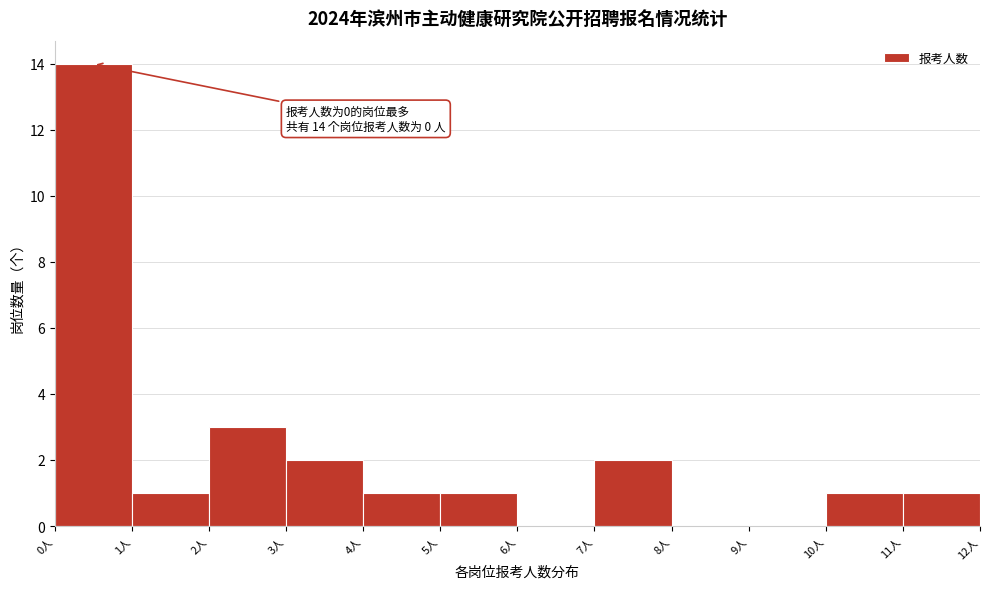

Over which range of the x-axis is the bar tallest?

0 to 1